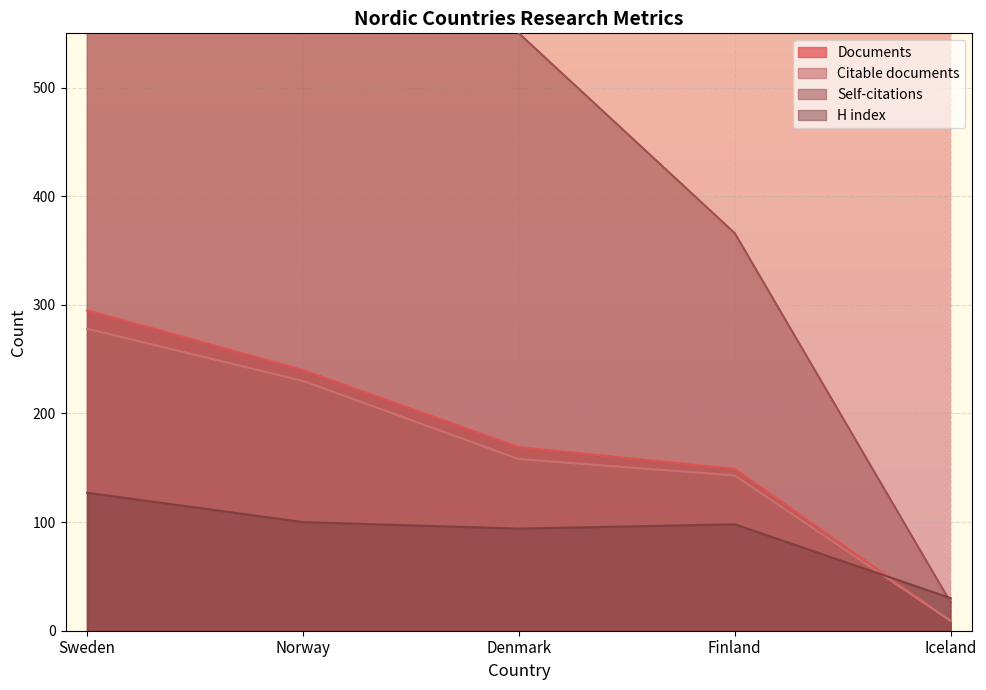

True or false: Self-citations has more than 2 points higher than both neighbors.

False